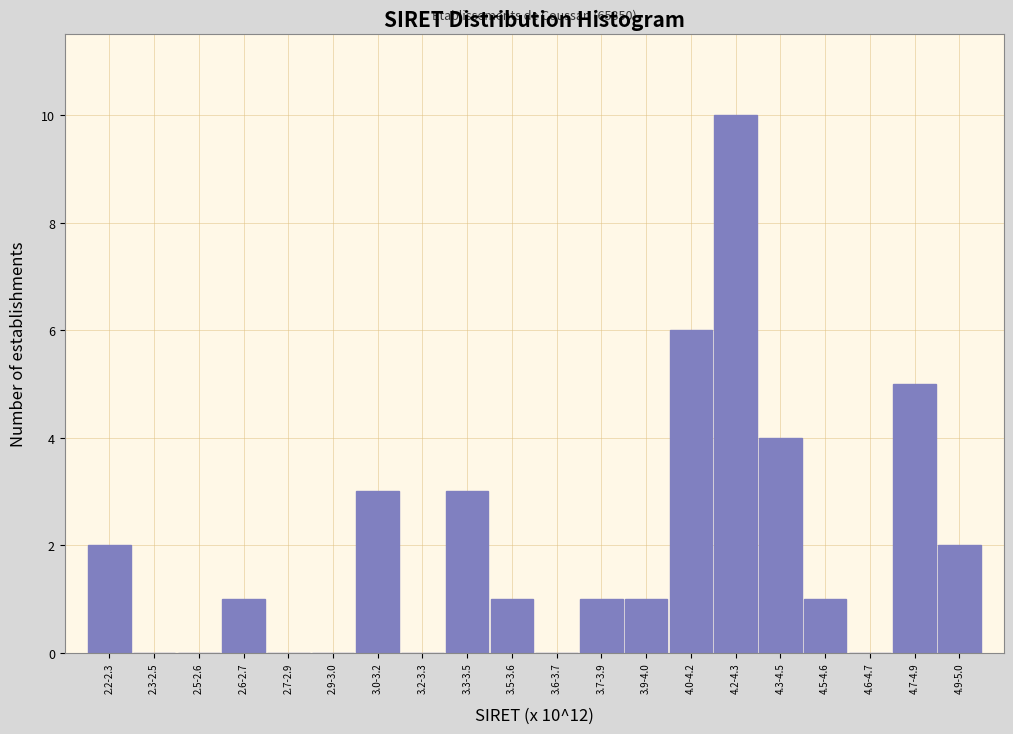

Reading left to right, what are all the values shown in this chart?

2.2-2.3=2	2.3-2.5=0	2.5-2.6=0	2.6-2.7=1	2.7-2.9=0	2.9-3.0=0	3.0-3.2=3	3.2-3.3=0	3.3-3.5=3	3.5-3.6=1	3.6-3.7=0	3.7-3.9=1	3.9-4.0=1	4.0-4.2=6	4.2-4.3=10	4.3-4.5=4	4.5-4.6=1	4.6-4.7=0	4.7-4.9=5	4.9-5.0=2